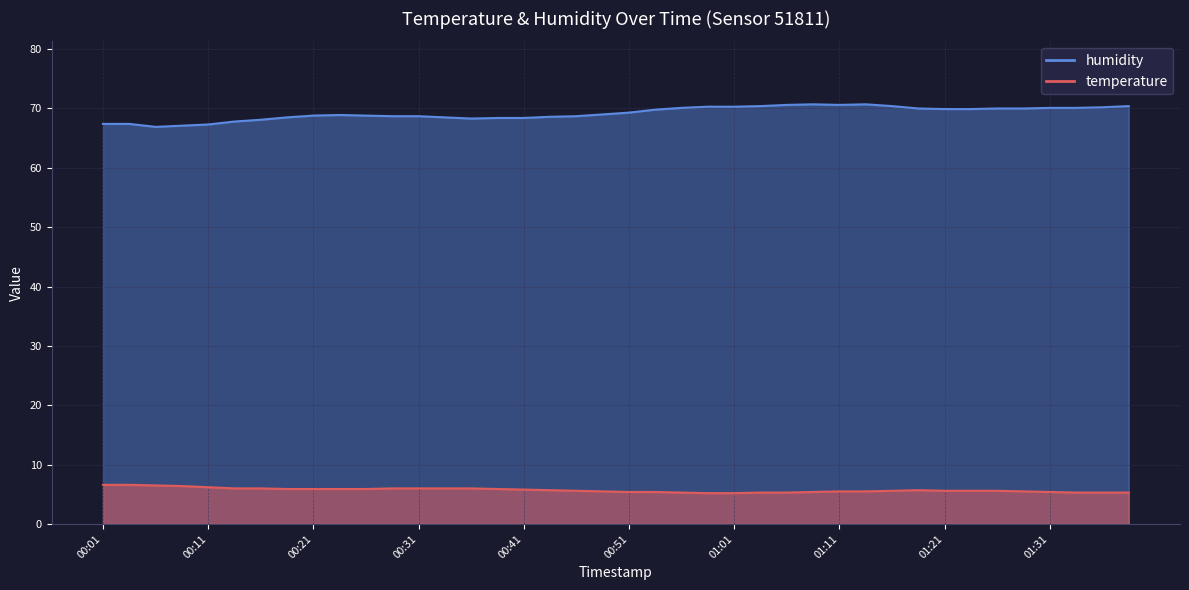

What is the total value across all series at 01:16?

76.0